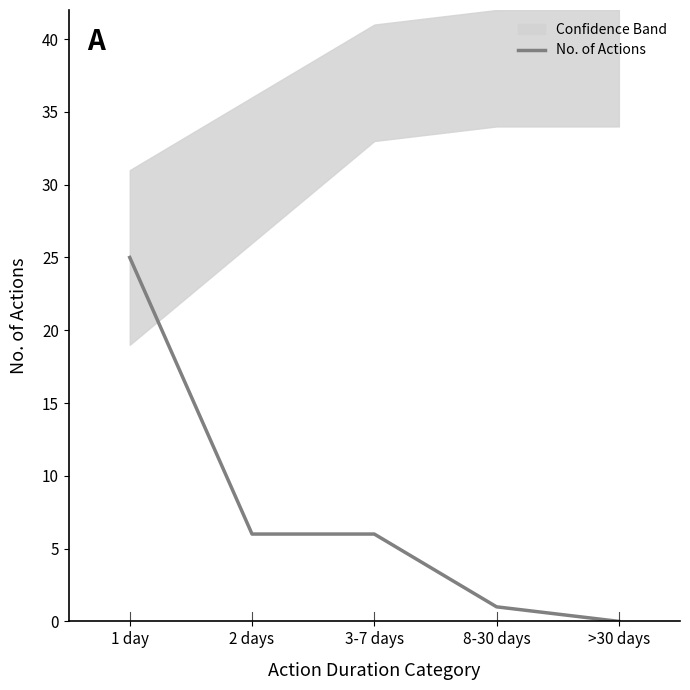

What is the sum of the values at 3-7 days and >30 days?

6